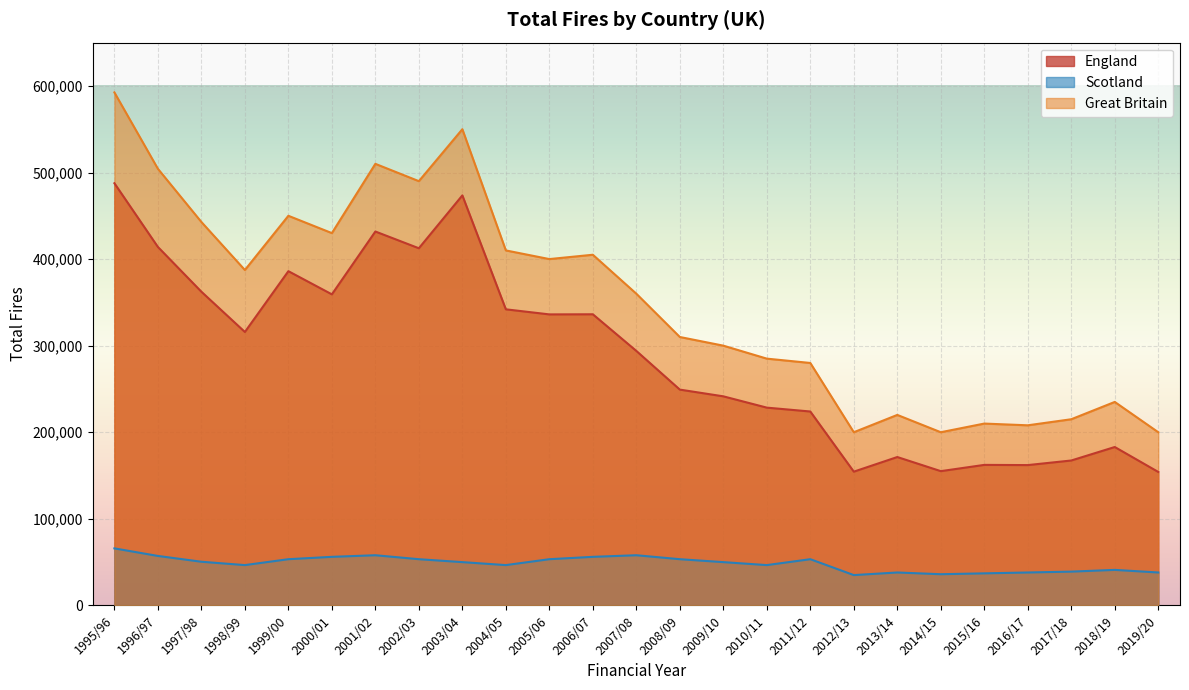

What is the average value of the England series?

288150